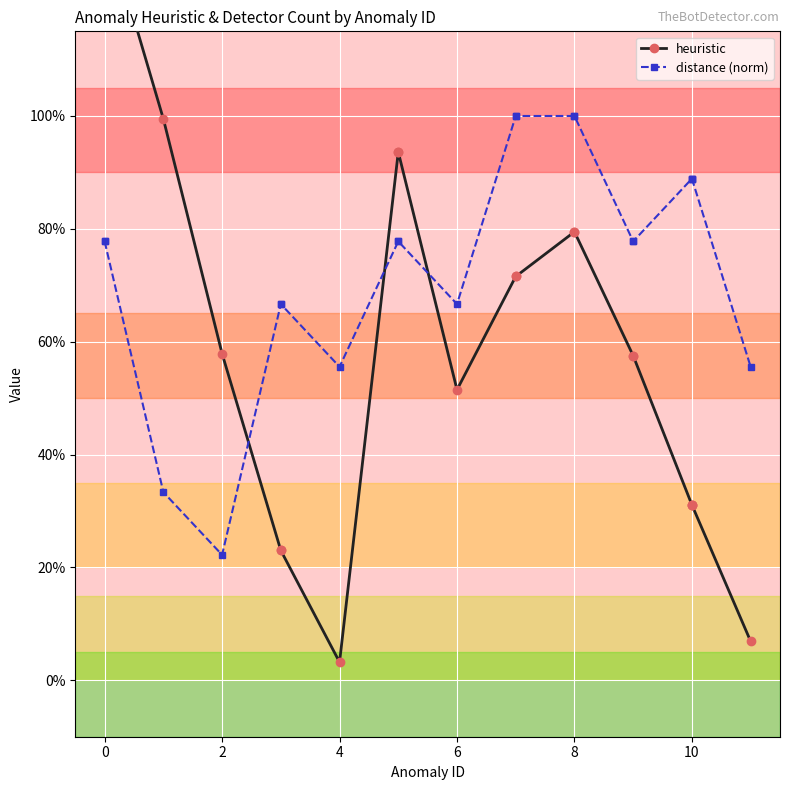

Is it true that heuristic equals 0.2 at 3?

True